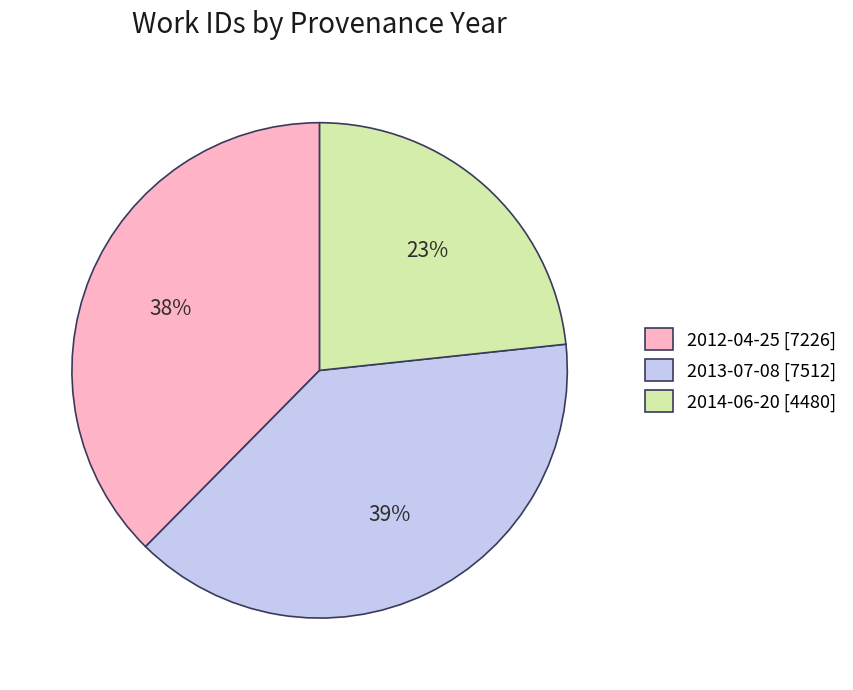

Is it true that 2014-06-20 is 23% of the pie?

True